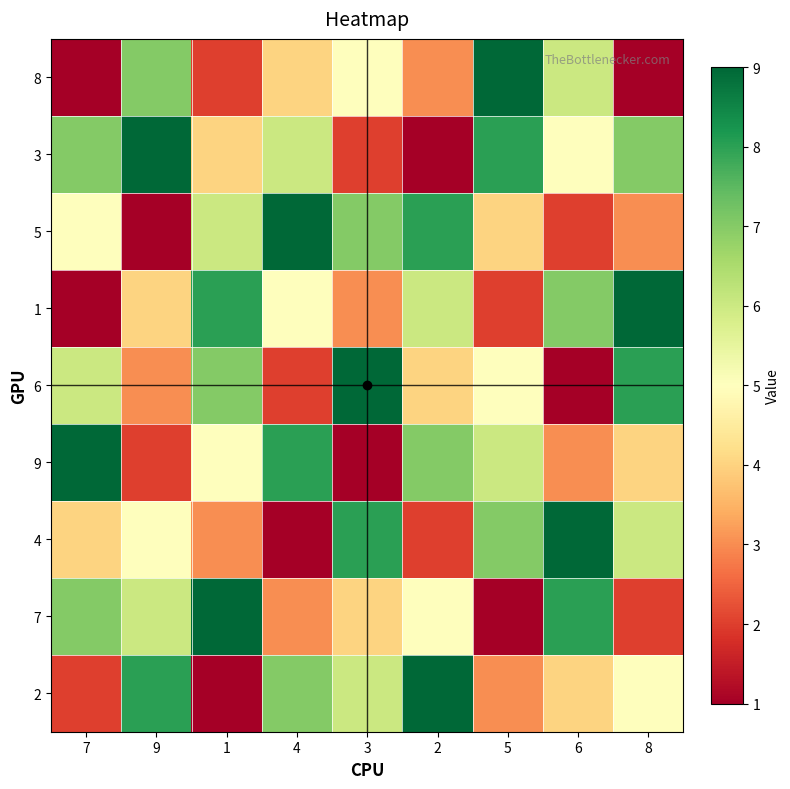

Which series has the largest range (max minus min)?

8